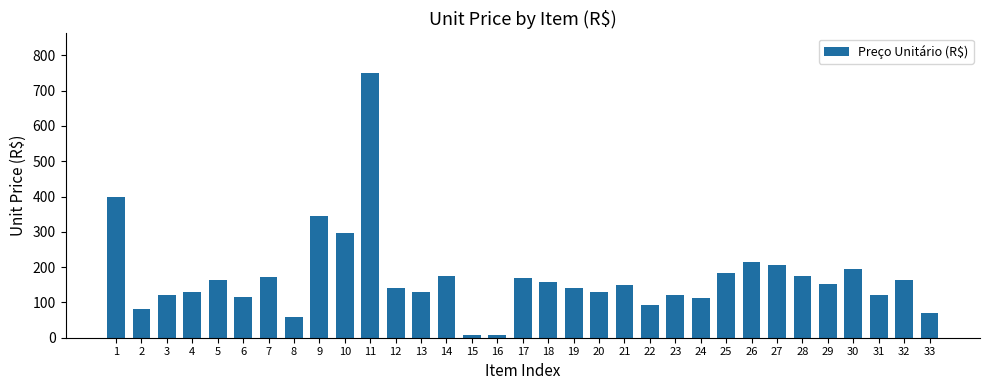

What is the average value?

171.1